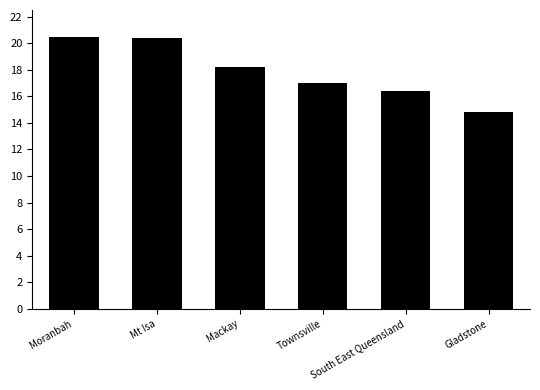

True or false: the data shows 14.8 at Gladstone.

True